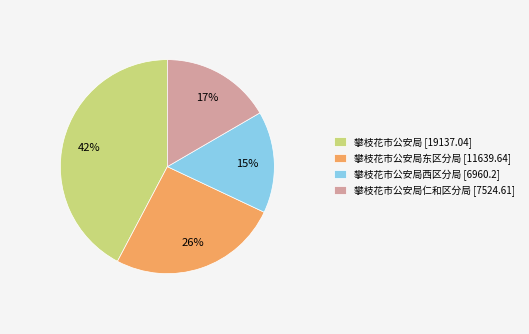

Rank the categories by value from lowest to highest.

攀枝花市公安局西区分局 [6960.2], 攀枝花市公安局仁和区分局 [7524.61], 攀枝花市公安局东区分局 [11639.64], 攀枝花市公安局 [19137.04]